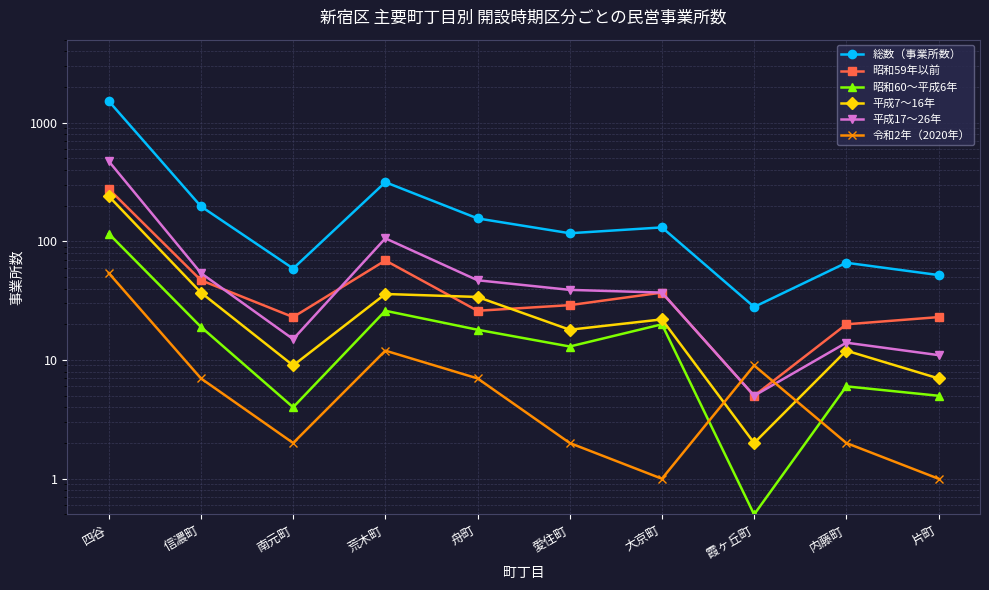

At which label does 令和2年（2020年） reach its minimum?

大京町